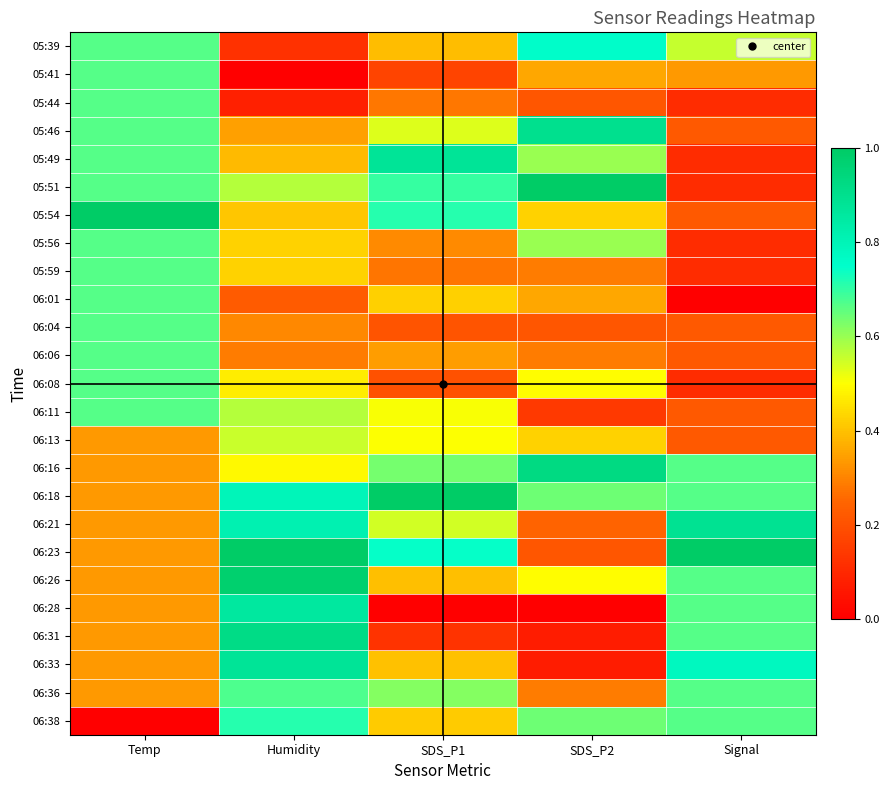

Reading right to left, transcribe all the data shown in this chart.

05:39: Signal=0.6	SDS_P2=0.8	SDS_P1=0.4	Humidity=0.1	Temp=0.7
05:41: Signal=0.3	SDS_P2=0.4	SDS_P1=0.2	Humidity=0.0	Temp=0.7
05:44: Signal=0.1	SDS_P2=0.2	SDS_P1=0.3	Humidity=0.1	Temp=0.7
05:46: Signal=0.2	SDS_P2=0.9	SDS_P1=0.5	Humidity=0.3	Temp=0.7
05:49: Signal=0.1	SDS_P2=0.6	SDS_P1=0.9	Humidity=0.4	Temp=0.7
05:51: Signal=0.1	SDS_P2=1.0	SDS_P1=0.7	Humidity=0.6	Temp=0.7
05:54: Signal=0.2	SDS_P2=0.4	SDS_P1=0.7	Humidity=0.4	Temp=1.0
05:56: Signal=0.1	SDS_P2=0.6	SDS_P1=0.3	Humidity=0.4	Temp=0.7
05:59: Signal=0.1	SDS_P2=0.3	SDS_P1=0.3	Humidity=0.4	Temp=0.7
06:01: Signal=0.0	SDS_P2=0.4	SDS_P1=0.4	Humidity=0.2	Temp=0.7
06:04: Signal=0.2	SDS_P2=0.2	SDS_P1=0.2	Humidity=0.3	Temp=0.7
06:06: Signal=0.2	SDS_P2=0.3	SDS_P1=0.3	Humidity=0.3	Temp=0.7
06:08: Signal=0.1	SDS_P2=0.5	SDS_P1=0.2	Humidity=0.5	Temp=0.7
06:11: Signal=0.2	SDS_P2=0.1	SDS_P1=0.5	Humidity=0.6	Temp=0.7
06:13: Signal=0.2	SDS_P2=0.4	SDS_P1=0.5	Humidity=0.6	Temp=0.3
06:16: Signal=0.7	SDS_P2=0.9	SDS_P1=0.6	Humidity=0.5	Temp=0.3
06:18: Signal=0.7	SDS_P2=0.6	SDS_P1=1.0	Humidity=0.8	Temp=0.3
06:21: Signal=0.9	SDS_P2=0.2	SDS_P1=0.5	Humidity=0.8	Temp=0.3
06:23: Signal=1.0	SDS_P2=0.2	SDS_P1=0.7	Humidity=1.0	Temp=0.3
06:26: Signal=0.7	SDS_P2=0.5	SDS_P1=0.4	Humidity=1.0	Temp=0.3
06:28: Signal=0.7	SDS_P2=0.0	SDS_P1=0.0	Humidity=0.9	Temp=0.3
06:31: Signal=0.7	SDS_P2=0.1	SDS_P1=0.1	Humidity=0.9	Temp=0.3
06:33: Signal=0.8	SDS_P2=0.1	SDS_P1=0.4	Humidity=0.9	Temp=0.3
06:36: Signal=0.7	SDS_P2=0.3	SDS_P1=0.6	Humidity=0.7	Temp=0.3
06:38: Signal=0.7	SDS_P2=0.6	SDS_P1=0.4	Humidity=0.7	Temp=0.0